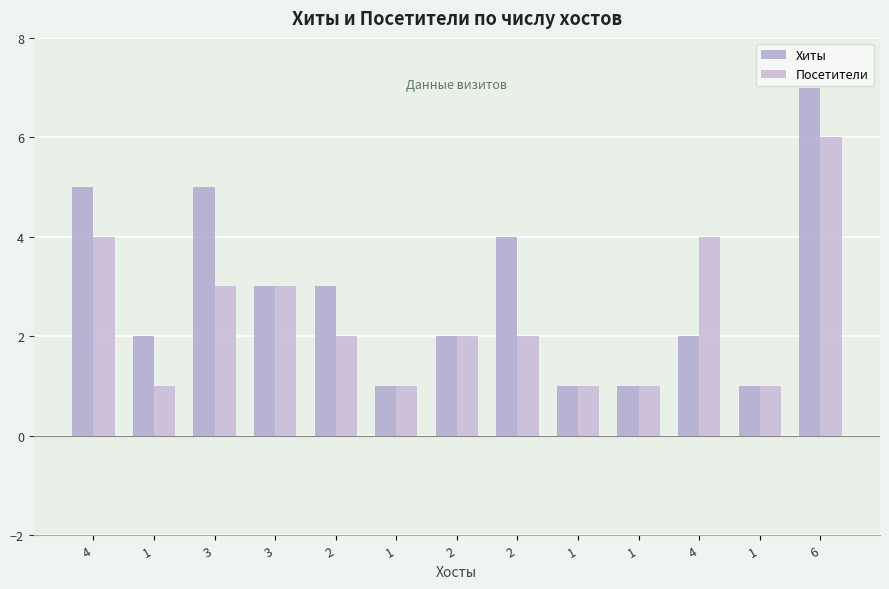

The Посетители series shows 2 at 3. True or false?

False